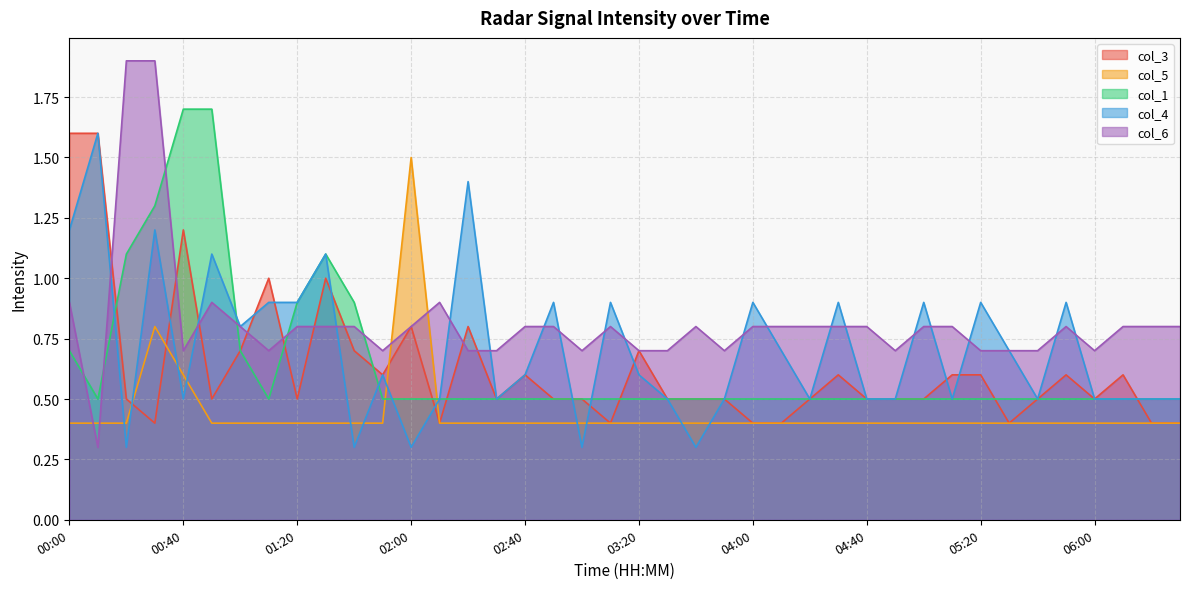

Where do col_3 and col_4 first cross each other?

00:20 and 00:30